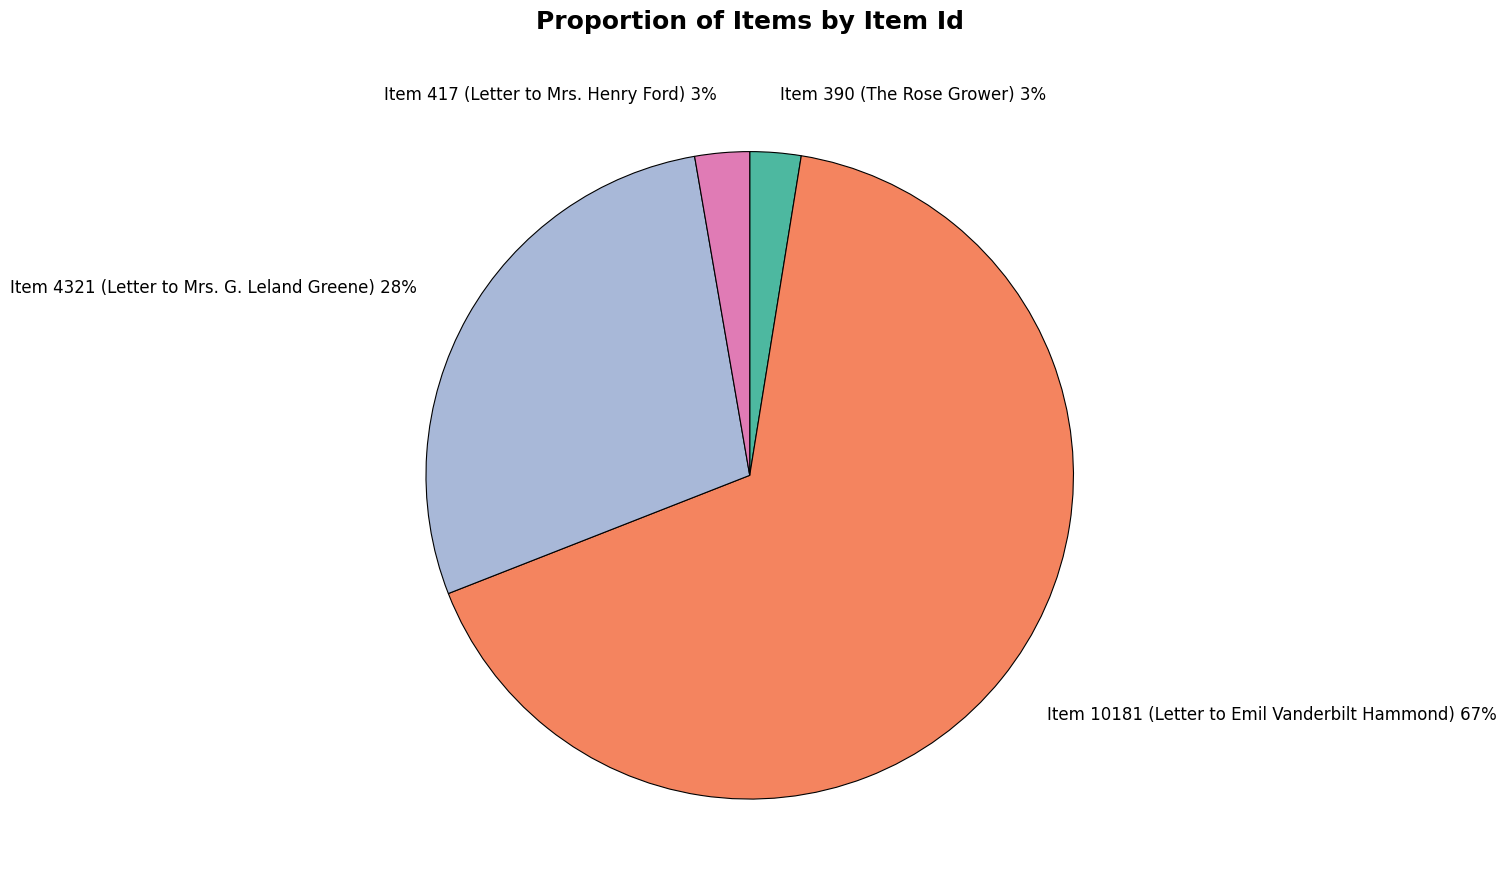

Which category accounts for the majority?

Item 10181 (Letter to Emil Vanderbilt Hammond)